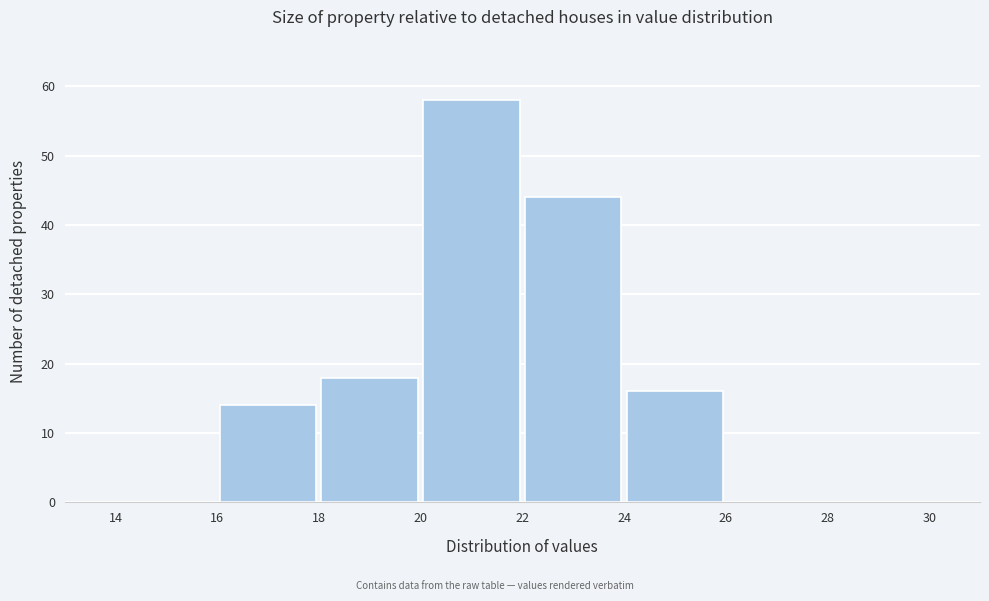

What is the height of the bar covering 22 to 24 on the x-axis? The values are not printed on the chart, so give them approximately, as read against the axis.

44